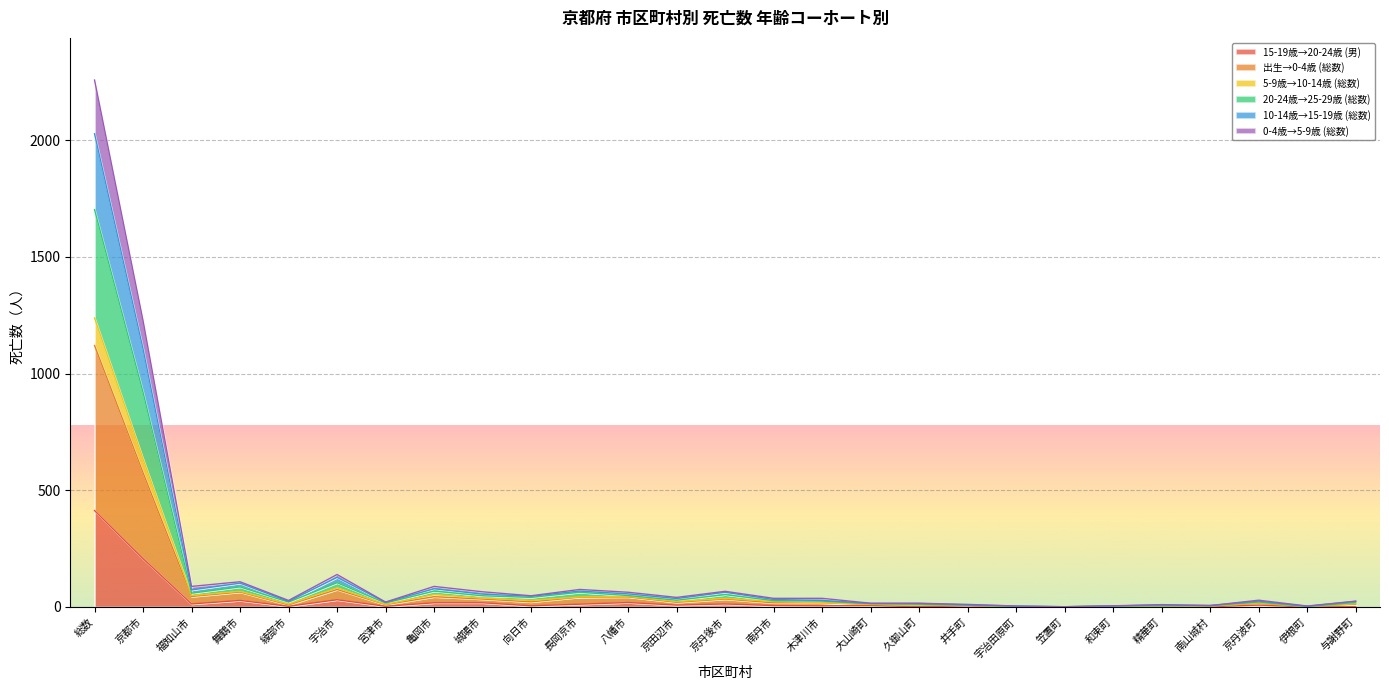

What are all the series names shown in the legend?

15-19歳→20-24歳 (男), 出生→0-4歳 (総数), 5-9歳→10-14歳 (総数), 20-24歳→25-29歳 (総数), 10-14歳→15-19歳 (総数), 0-4歳→5-9歳 (総数)